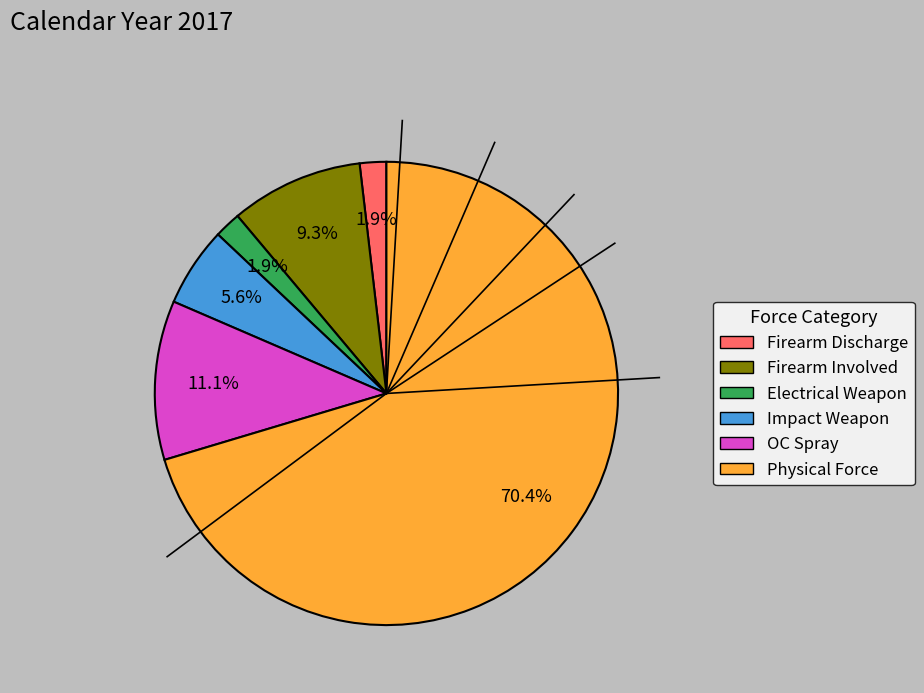

Which has a higher value, Physical Force or Electrical Weapon?

Physical Force